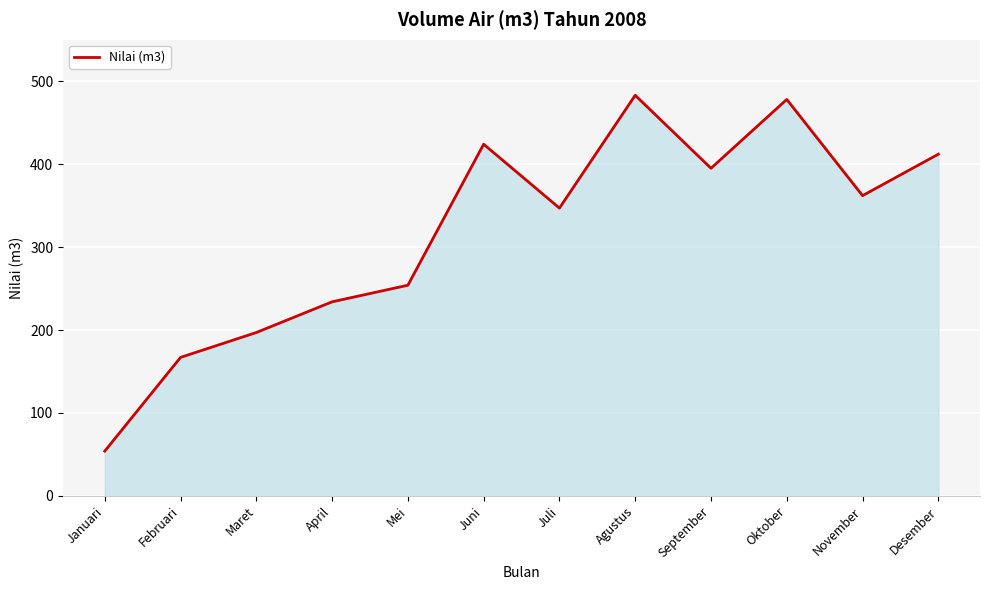

Which has a higher value, Agustus or Oktober?

Agustus